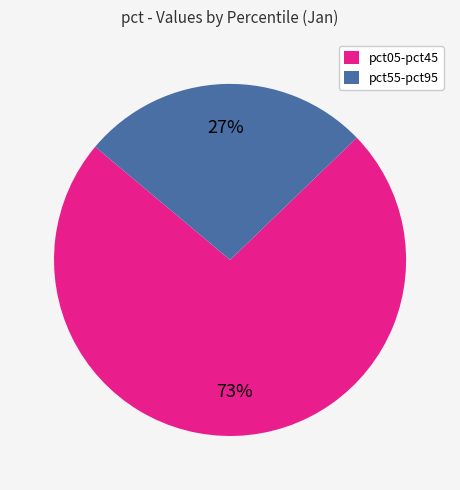

What percentage is the pct05-pct45 slice, to the nearest percent?

73%